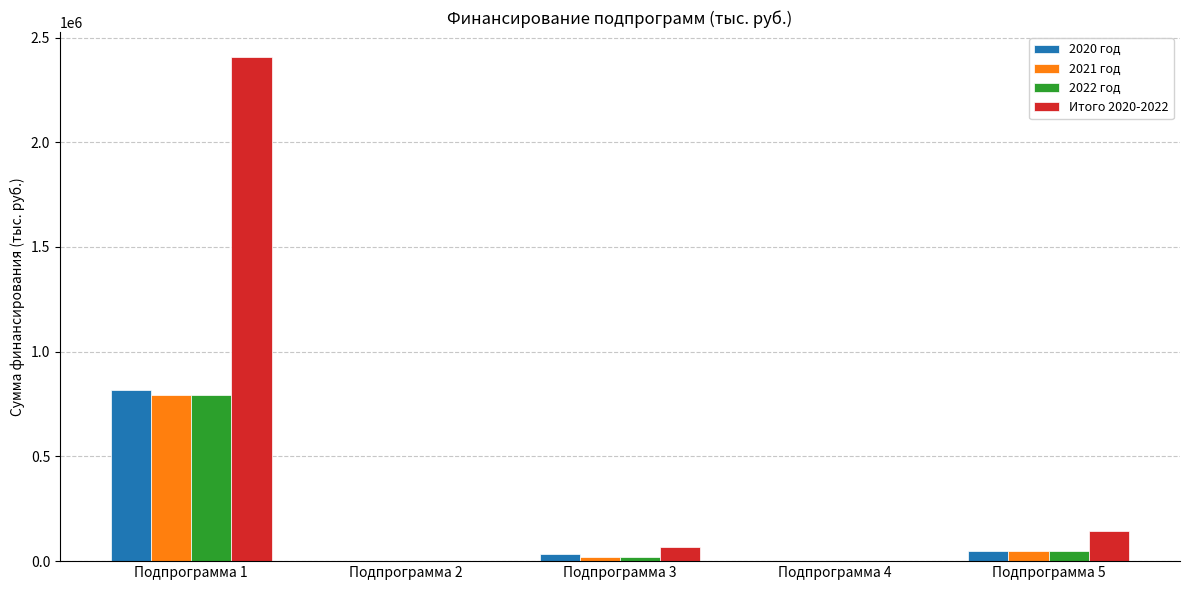

The value of 2021 год at Подпрограмма 1 is 791905.5. True or false?

True